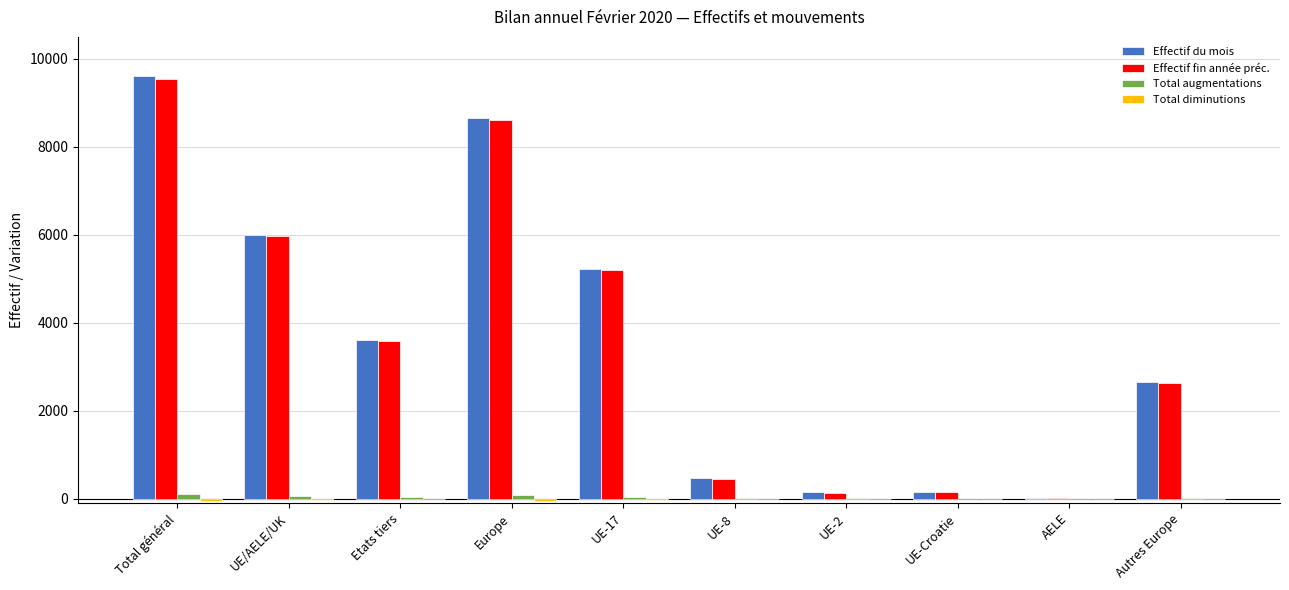

What is the sum of all Effectif du mois values?

36514